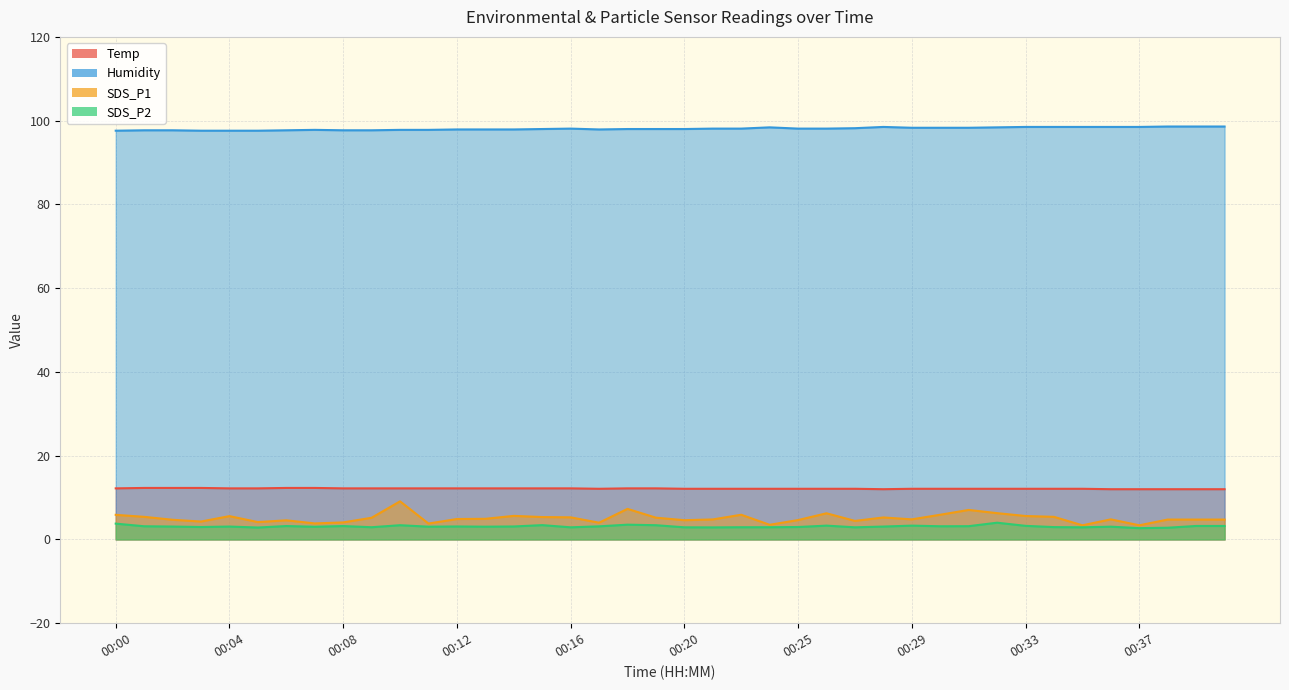

Count the number of data series in this chart.

4